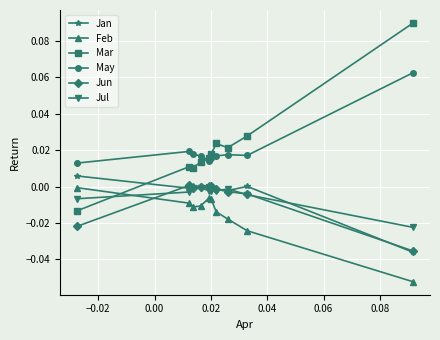

How many data points does each series have?

10